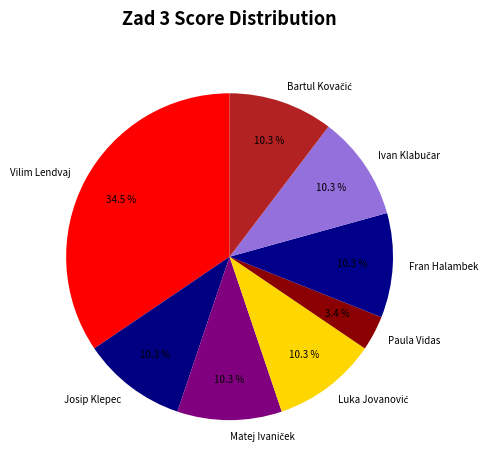

What is the largest slice in the pie chart?

Vilim Lendvaj